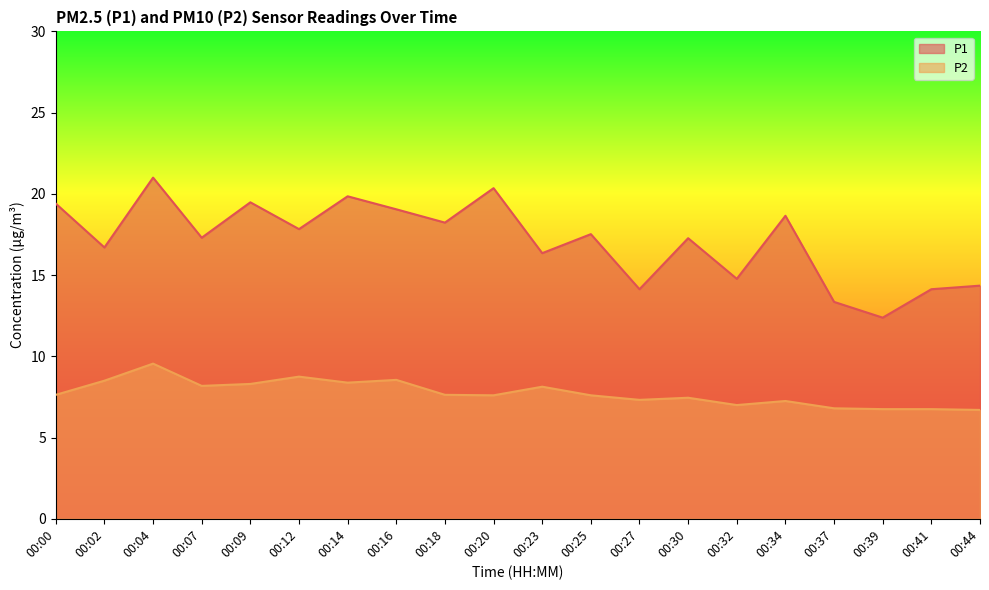

True or false: P2 and P1 cross at least once.

False